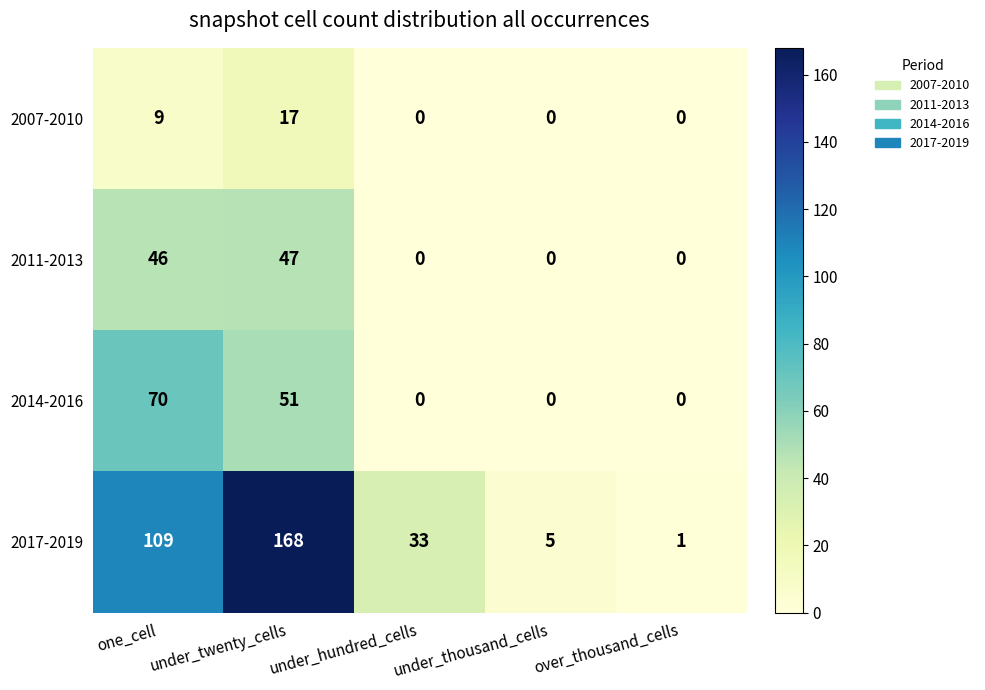

The 2014-2016 series shows 0 at over_thousand_cells. True or false?

True